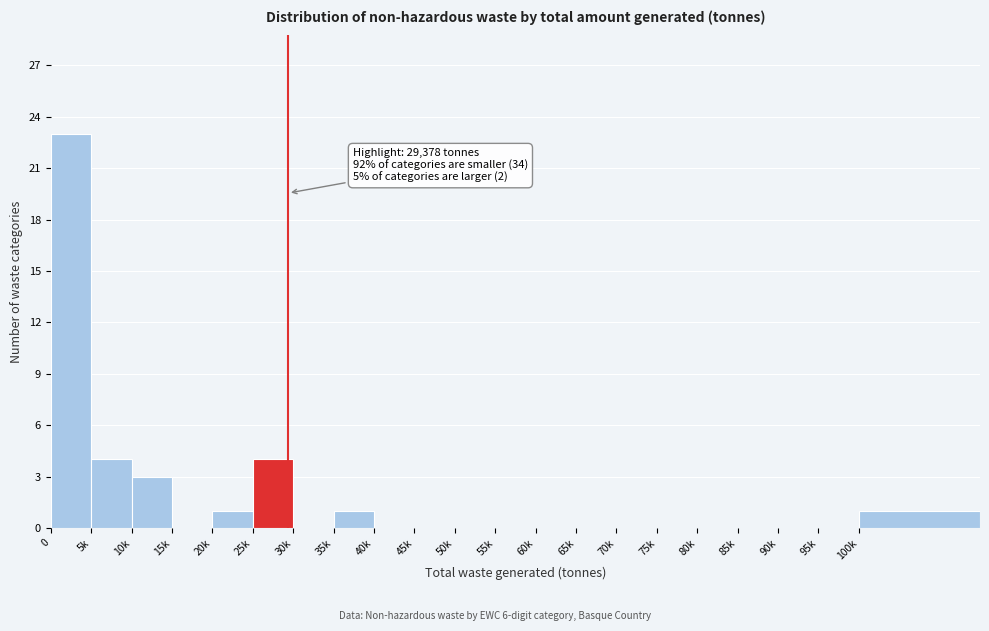

Reading left to right, transcribe all the data shown in this chart.

0=23	5k=4	10k=3	15k=0	20k=1	25k=4	30k=0	35k=1	40k=0	45k=0	50k=0	55k=0	60k=0	65k=0	70k=0	75k=0	80k=0	85k=0	90k=0	95k=0	100k=1